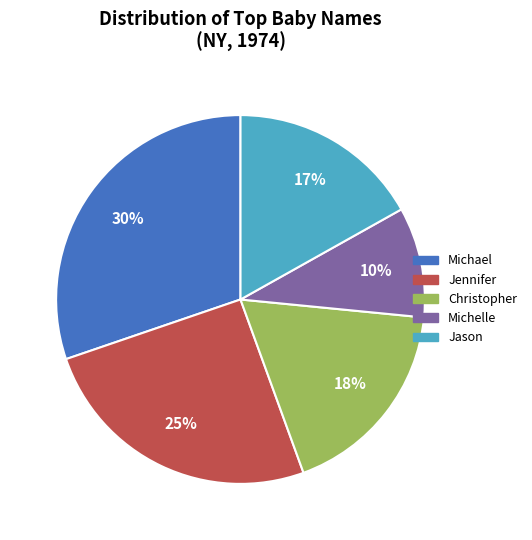

Does any single category account for the majority?

No